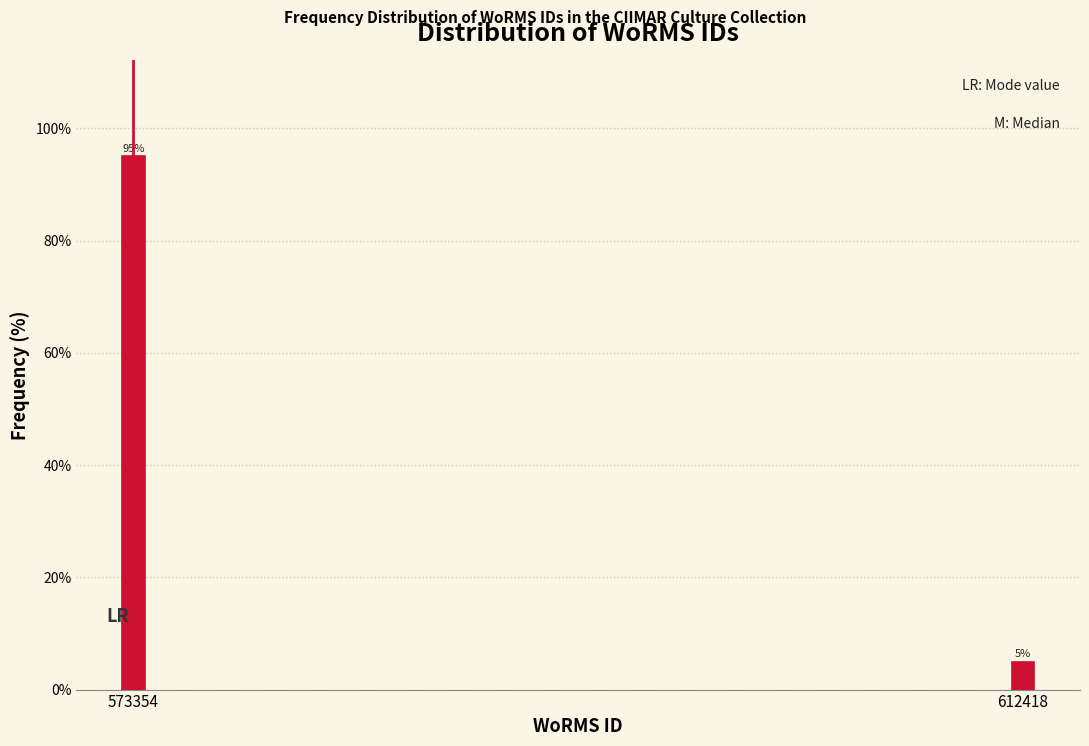

Reading right to left, list all the values displayed in this chart.

5	95